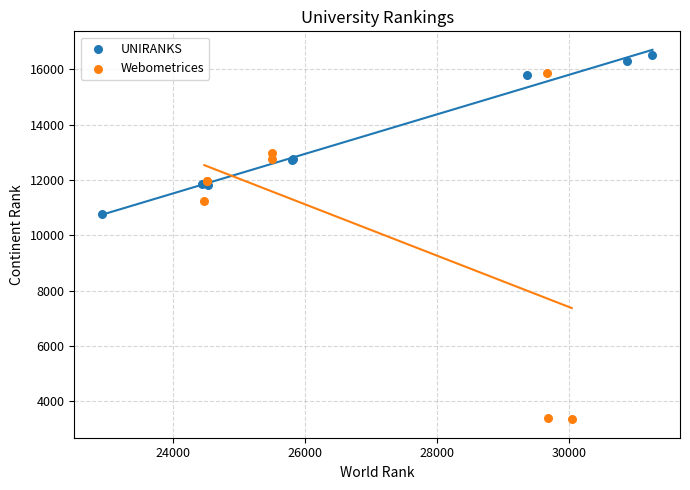

Which series reaches the minimum Y coordinate?

Webometrices